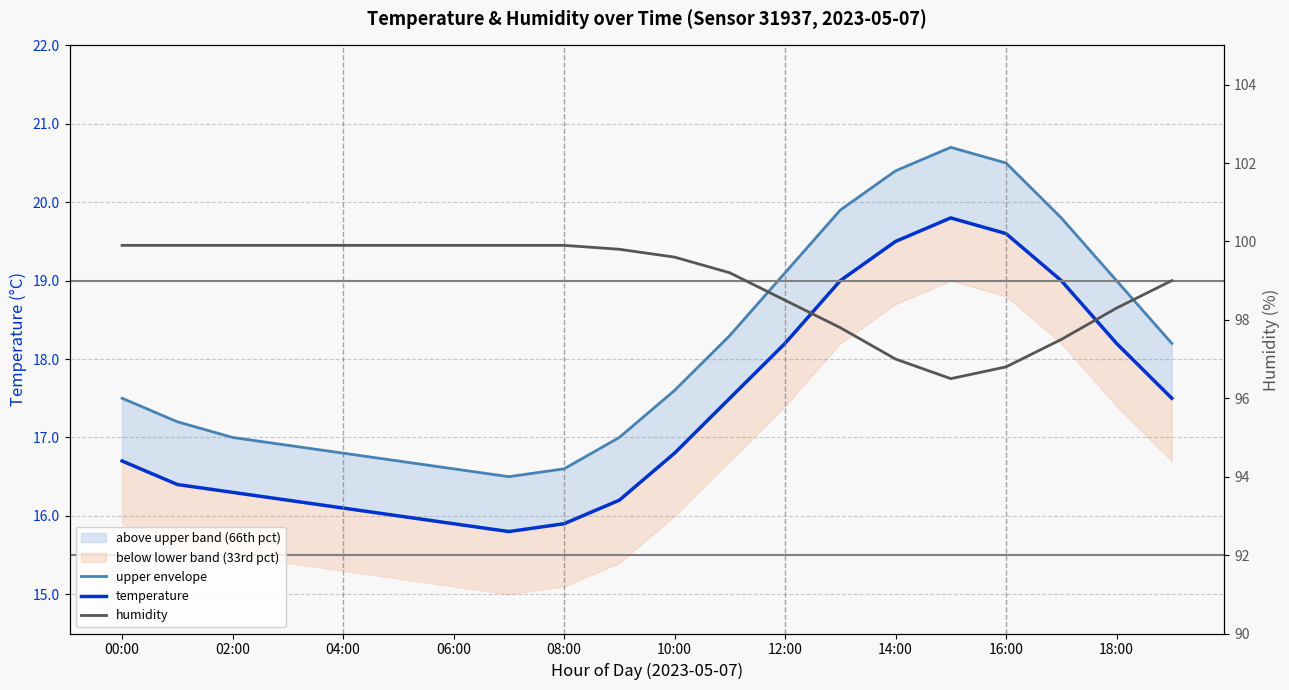

What is the spread (max minus min) of values at 02:00?

83.6